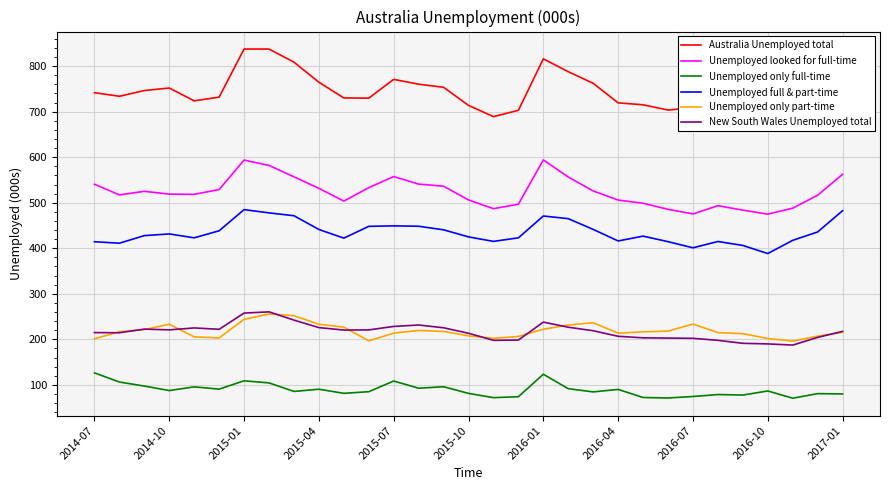

How many interior local valleys does the Australia Unemployed total series have?

6